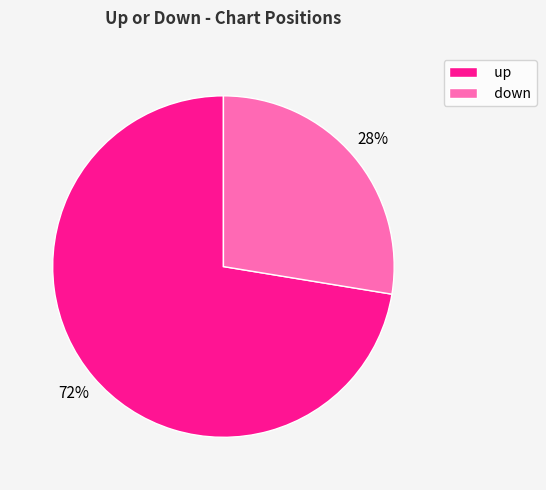

Is it true that down is 28% of the pie?

True